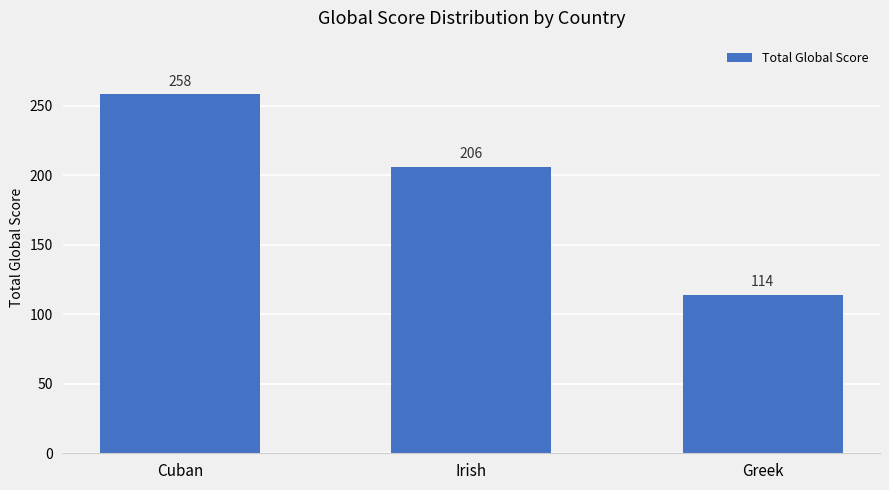

Rank the categories by value from highest to lowest.

Cuban, Irish, Greek